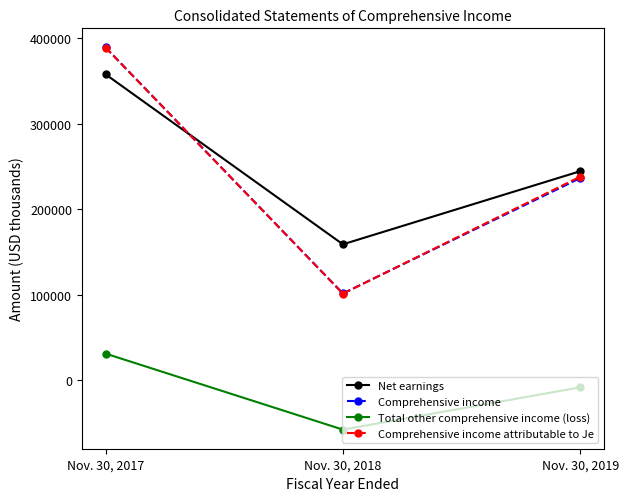

Which series has the largest range (max minus min)?

Comprehensive income attributable to Je